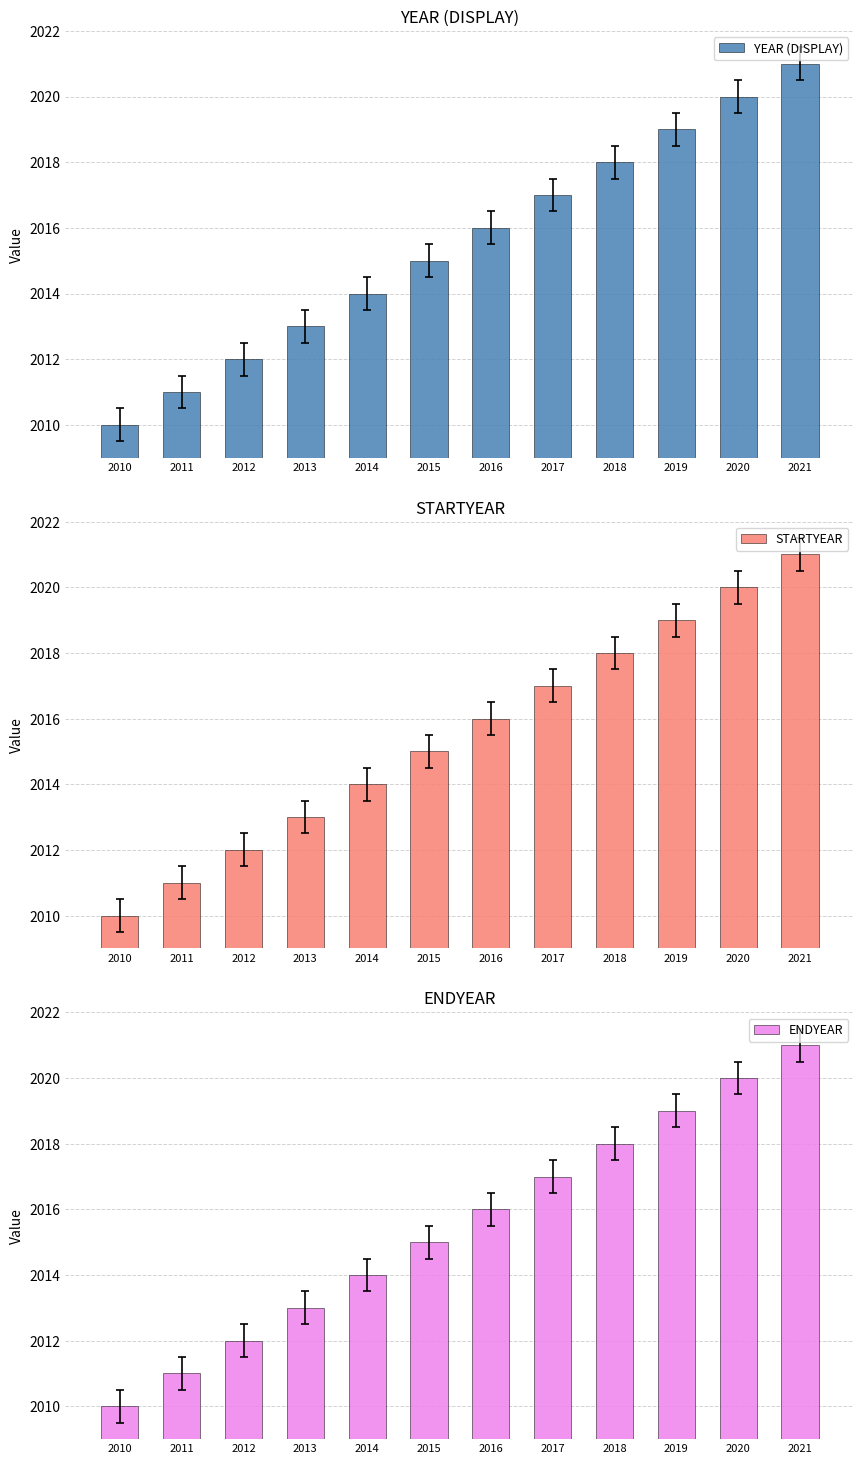

Reading left to right, list all the values displayed in this chart.

YEAR (DISPLAY): 2010	2011	2012	2013	2014	2015	2016	2017	2018	2019	2020	2021
STARTYEAR: 2010	2011	2012	2013	2014	2015	2016	2017	2018	2019	2020	2021
ENDYEAR: 2010	2011	2012	2013	2014	2015	2016	2017	2018	2019	2020	2021